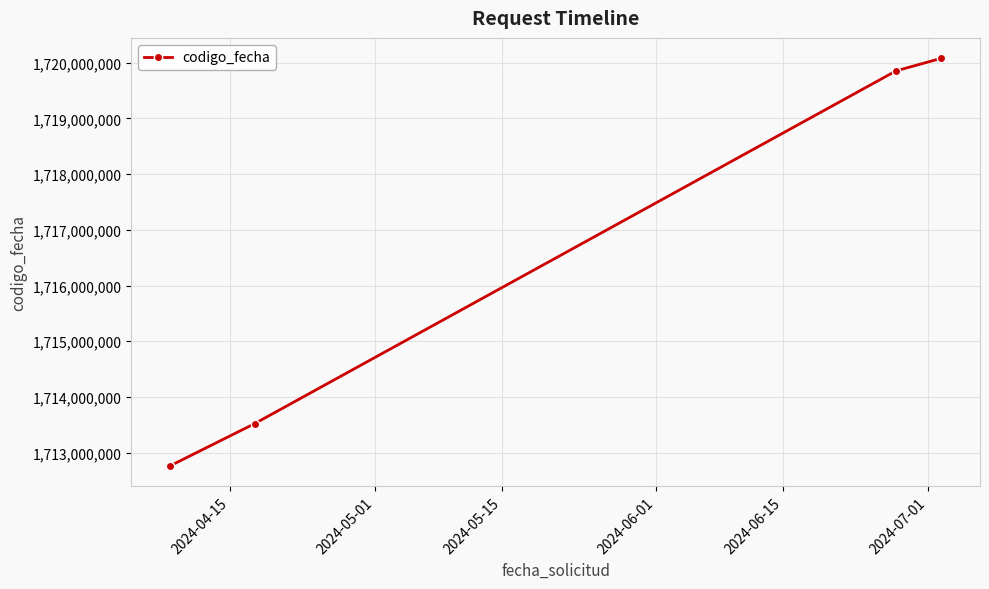

What is the maximum value shown in the chart?

1720077732